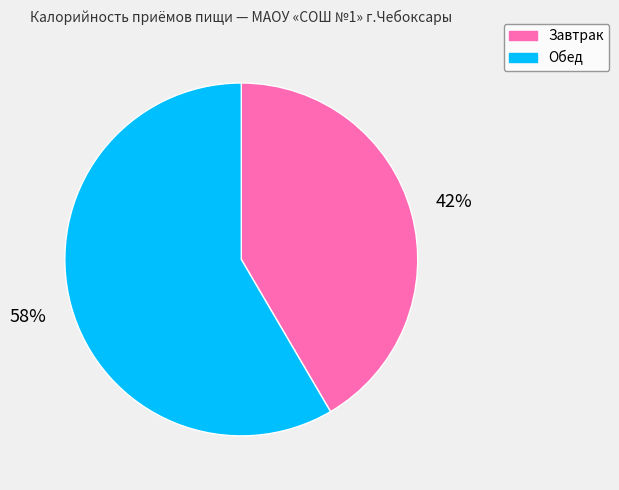

Which has a higher value, Завтрак or Обед?

Обед